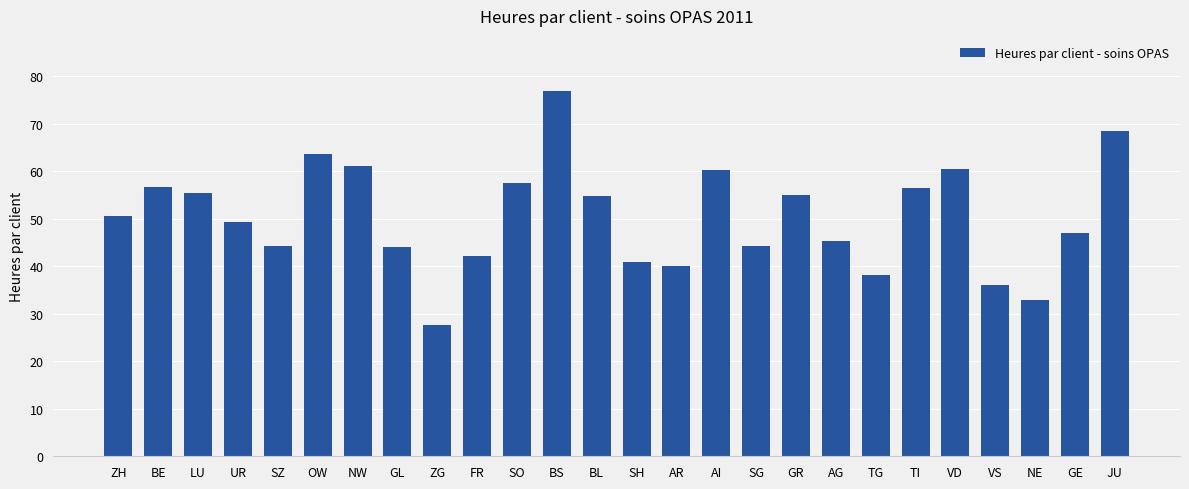

What is the label of the 23rd bar from the left?

VS